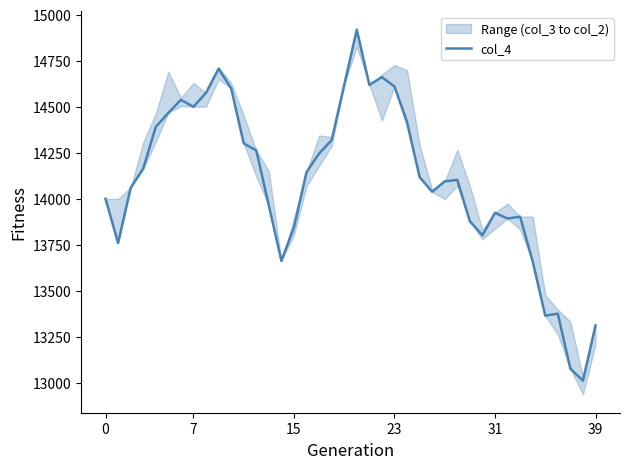

What is the maximum value for col_4?

14919